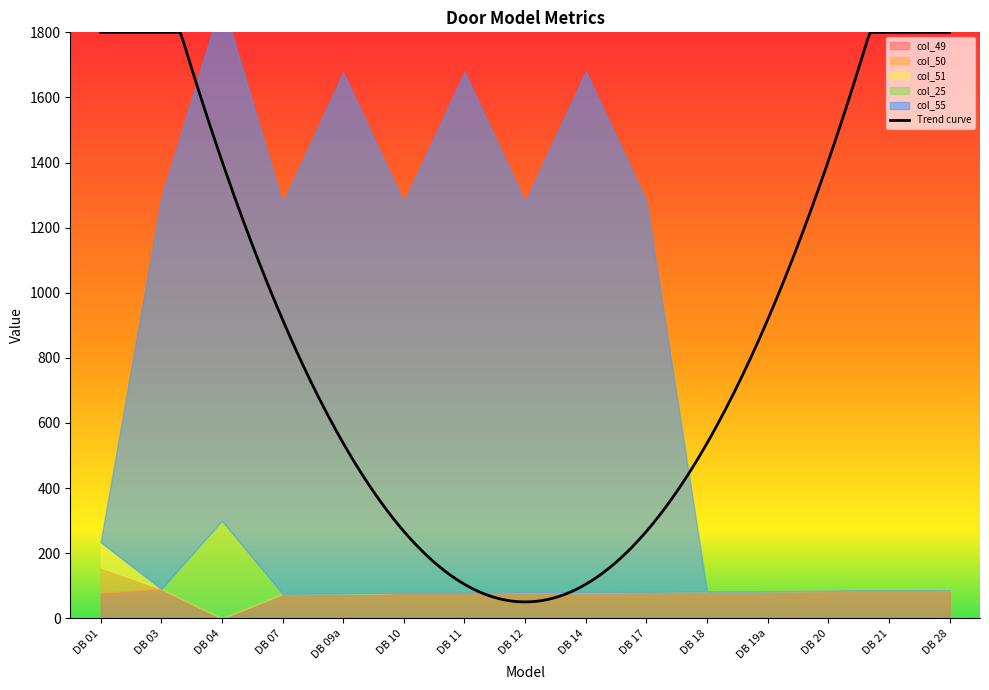

What is the average value of the col_55 series?

827